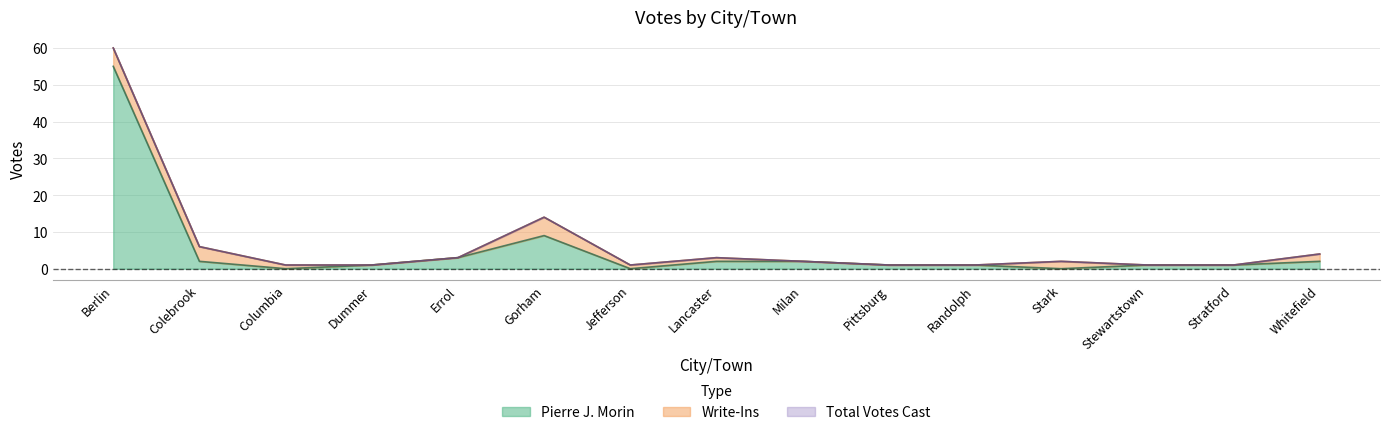

What value does the Pierre J. Morin series have at Gorham?

9